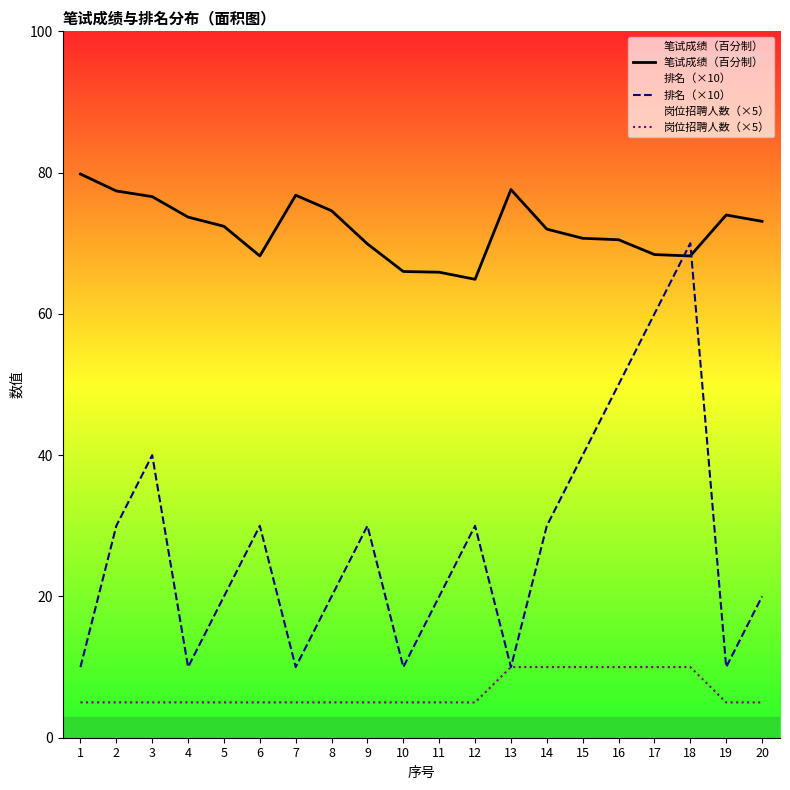

Which series changed the most between 4 and 6?

排名（×10）